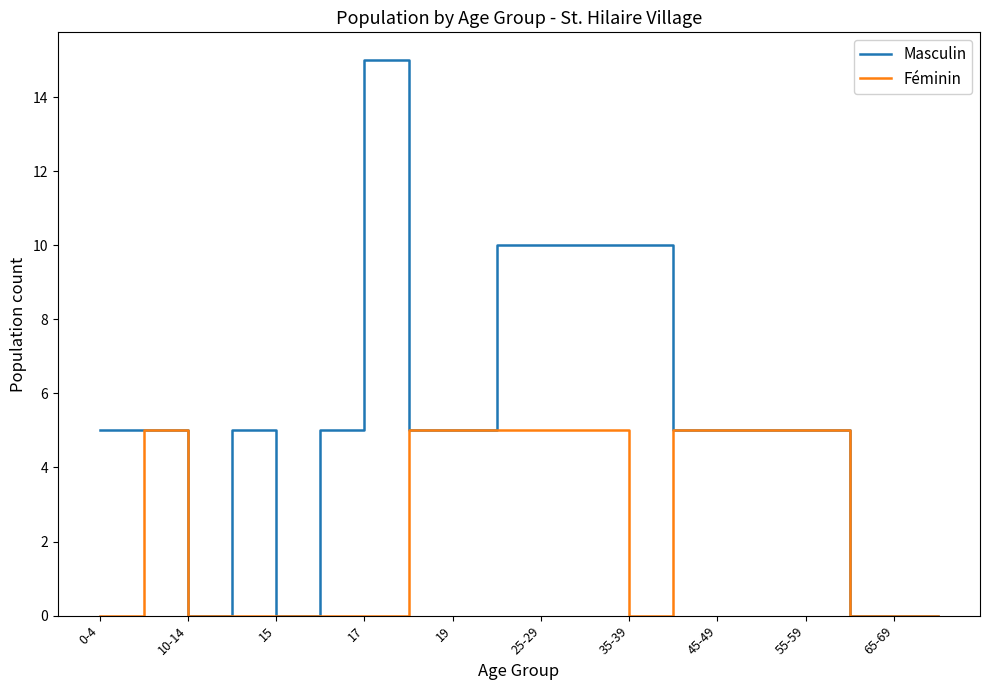

How many Féminin values are between 0 and 5?

20